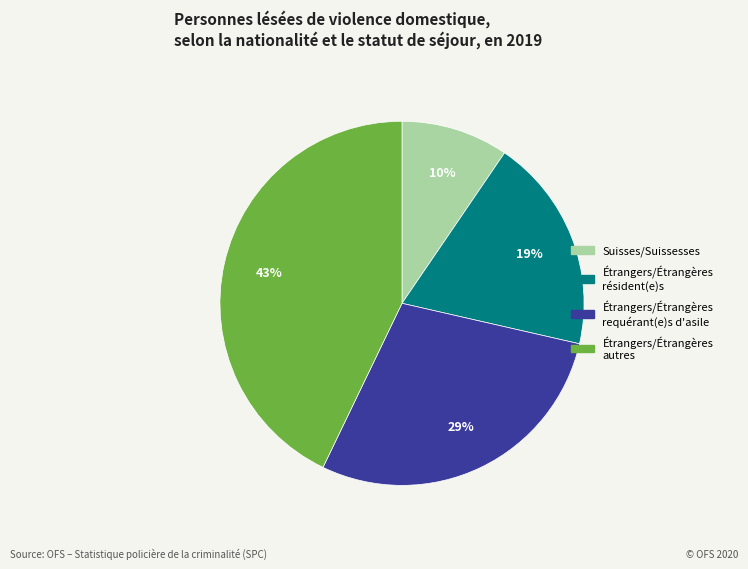

Is there a majority slice in this chart?

No